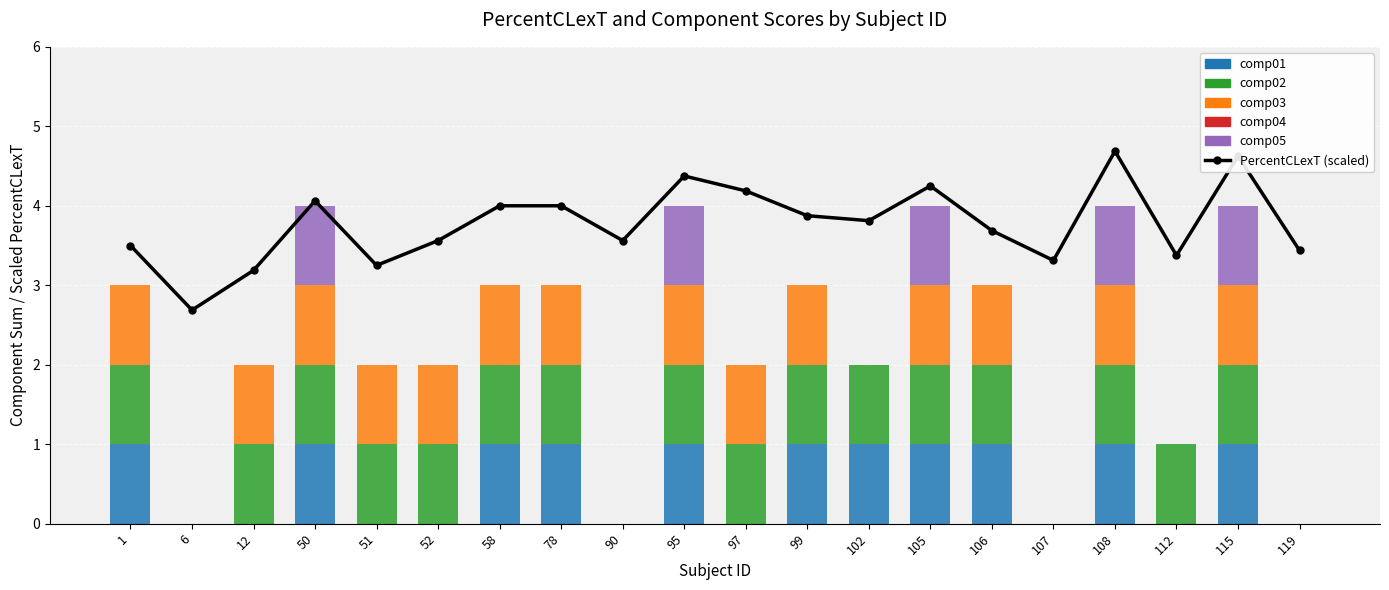

Reading right to left, transcribe all the data shown in this chart.

PercentCLexT (scaled): 3.4	4.6	3.4	4.7	3.3	3.7	4.2	3.8	3.9	4.2	4.4	3.6	4.0	4.0	3.6	3.2	4.1	3.2	2.7	3.5
comp01: 0.0	1.0	0.0	1.0	0.0	1.0	1.0	1.0	1.0	0.0	1.0	0.0	1.0	1.0	0.0	0.0	1.0	0.0	0.0	1.0
comp02: 0.0	1.0	1.0	1.0	0.0	1.0	1.0	1.0	1.0	1.0	1.0	0.0	1.0	1.0	1.0	1.0	1.0	1.0	0.0	1.0
comp03: 0.0	1.0	0.0	1.0	0.0	1.0	1.0	0.0	1.0	1.0	1.0	0.0	1.0	1.0	1.0	1.0	1.0	1.0	0.0	1.0
comp04: 0.0	0.0	0.0	0.0	0.0	0.0	0.0	0.0	0.0	0.0	0.0	0.0	0.0	0.0	0.0	0.0	0.0	0.0	0.0	0.0
comp05: 0.0	1.0	0.0	1.0	0.0	0.0	1.0	0.0	0.0	0.0	1.0	0.0	0.0	0.0	0.0	0.0	1.0	0.0	0.0	0.0